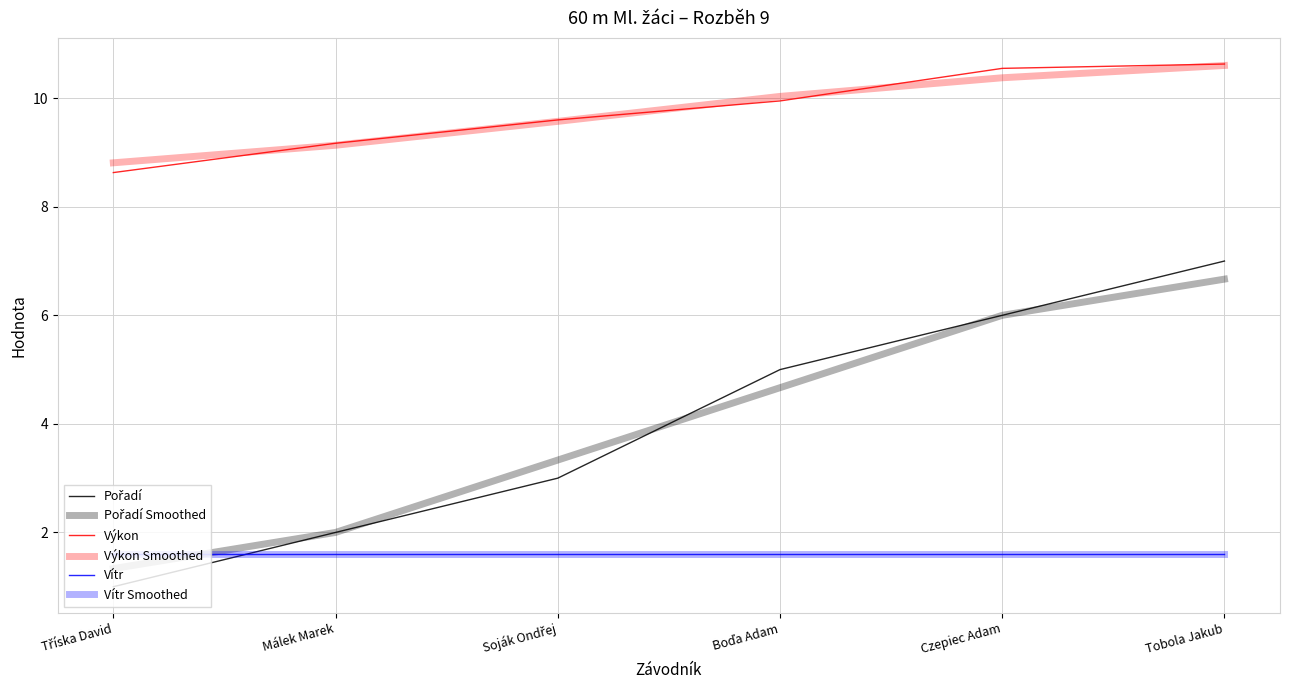

Which series changed the most between Boďa Adam and Tobola Jakub?

Pořadí